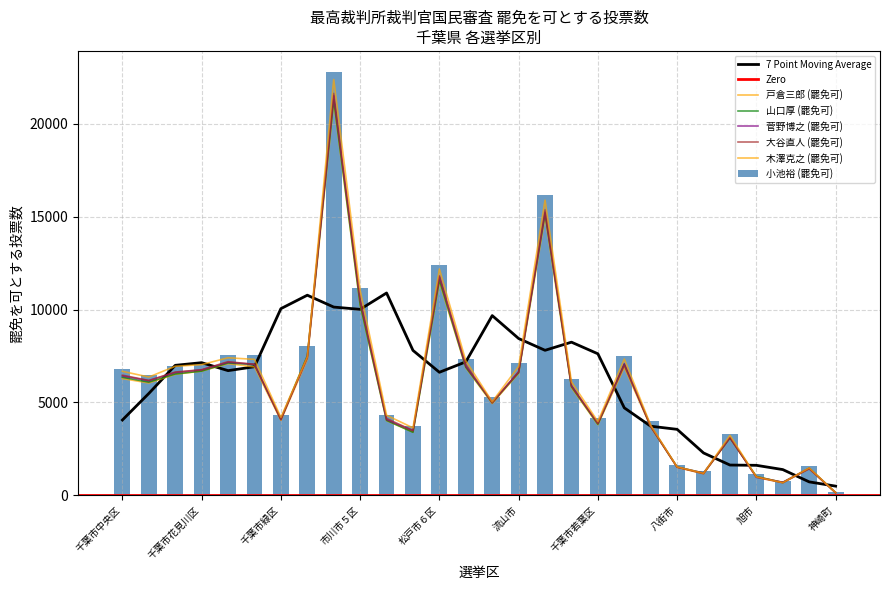

Which category has the lowest value in the 大谷直人 (罷免可) series?

神崎町